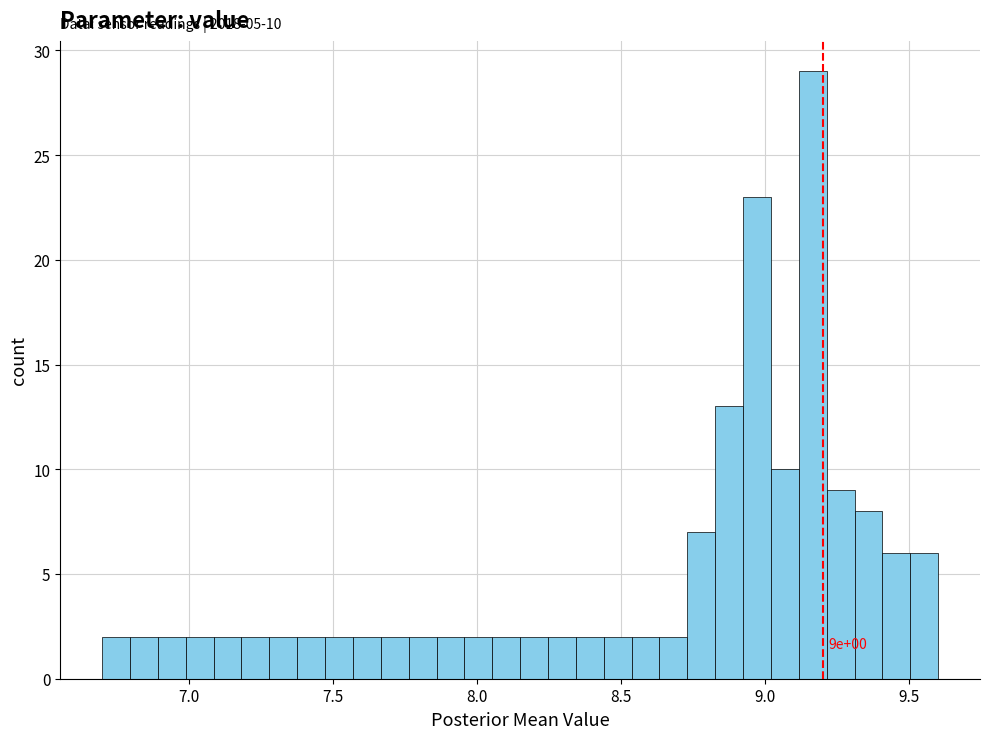

Read against the x-axis, roughly where is the centre of the tallest bar?

9.15